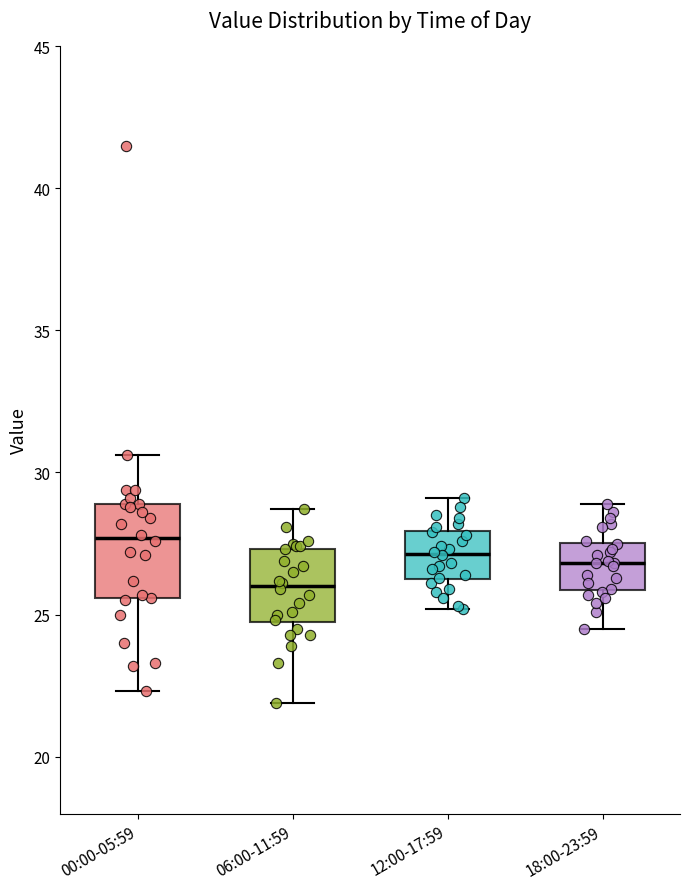

Reading left to right, read every box against the y-axis: the position of its median line, the range the box covers, and the ends of its whiskers. The values are not printed on the chart, so give them approximately, as read against the axis.

00:00-05:59: median 27.5, box 25.5 to 29.0, whiskers 22.5 to 30.5
06:00-11:59: median 26.0, box 24.5 to 27.5, whiskers 22.0 to 28.5
12:00-17:59: median 27.0, box 26.5 to 28.0, whiskers 25.0 to 29.0
18:00-23:59: median 27.0, box 26.0 to 27.5, whiskers 24.5 to 29.0